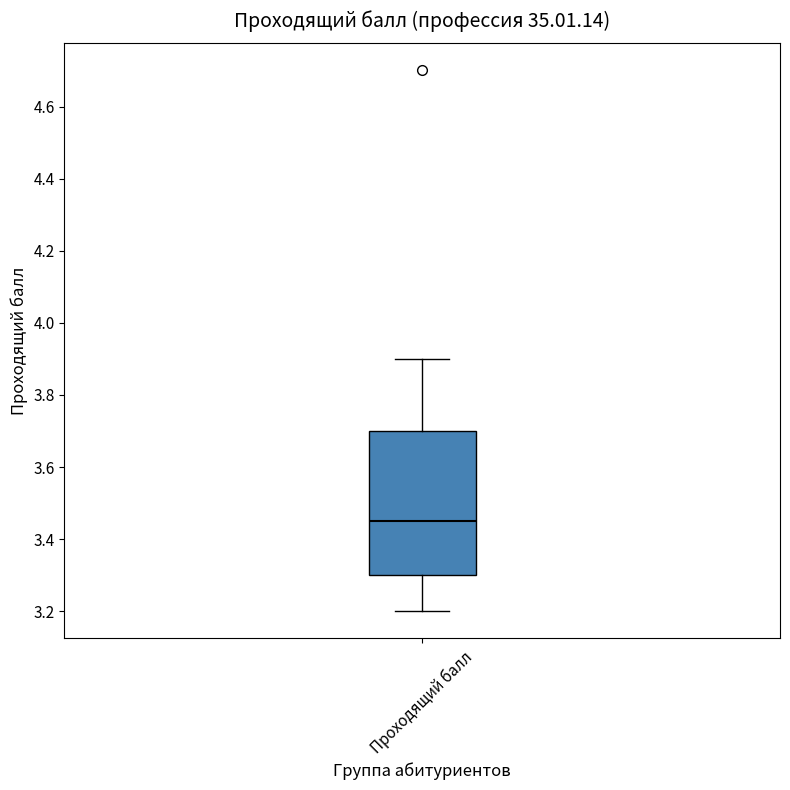

Where does the upper whisker of the box for Проходящий балл end on the y-axis? The values are not printed on the chart, so give them approximately, as read against the axis.

3.90